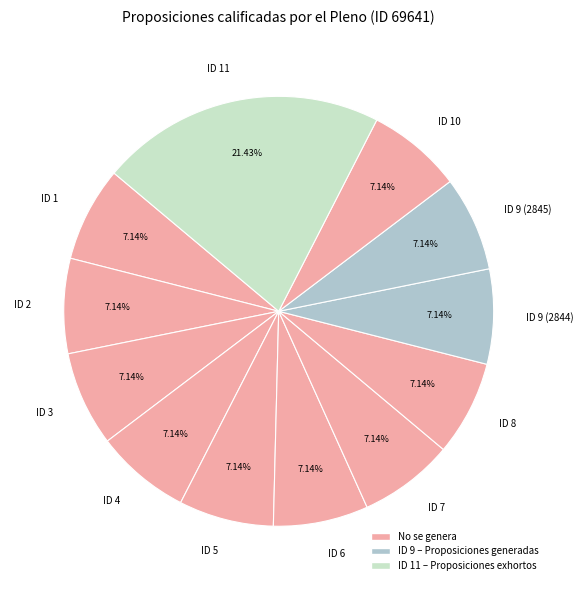

To the nearest percent, what percentage of the pie is ID 11?

21%